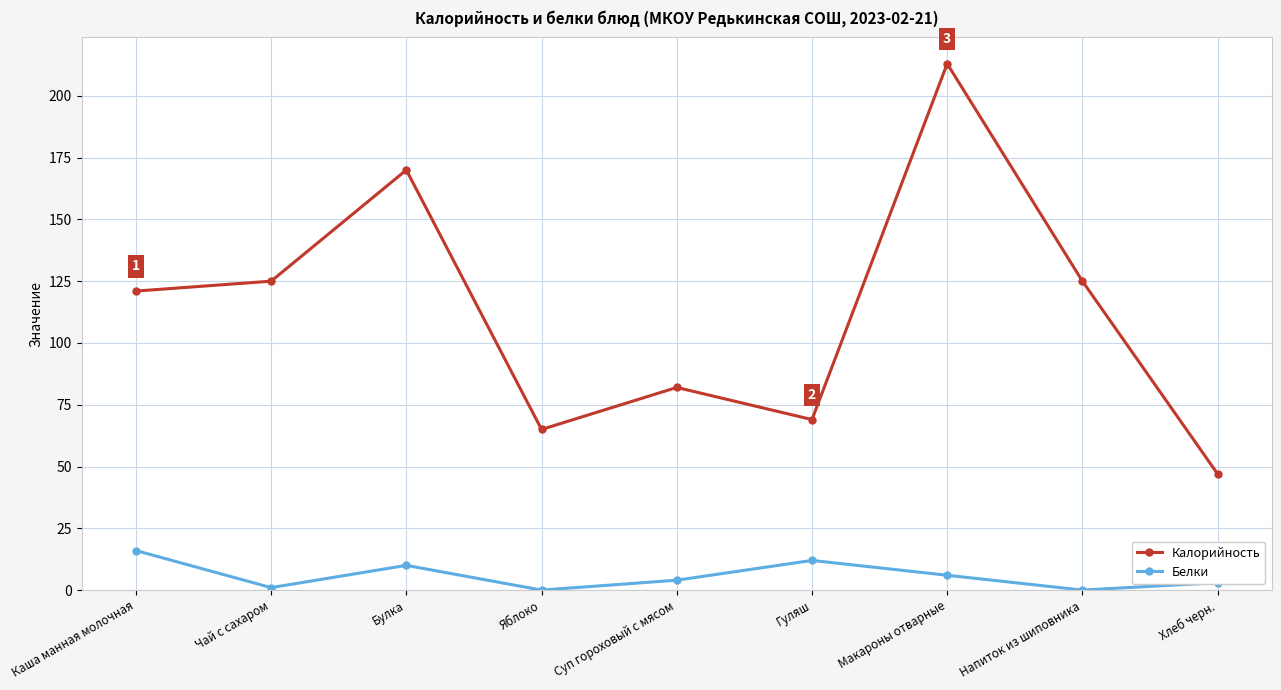

What is the sum of all Белки values?

52